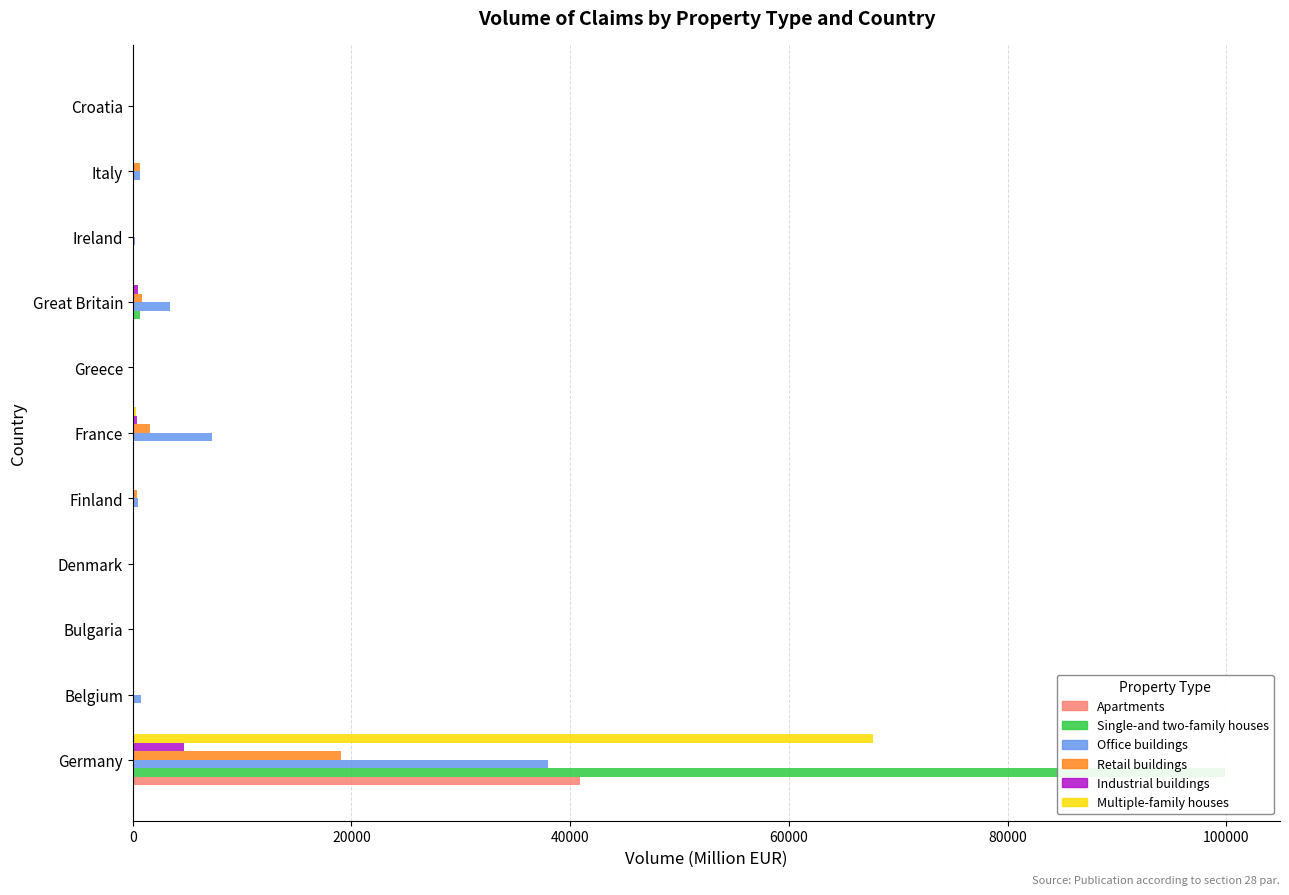

List the series in order of their peak value, highest first.

Single-and two-family houses, Multiple-family houses, Apartments, Office buildings, Retail buildings, Industrial buildings